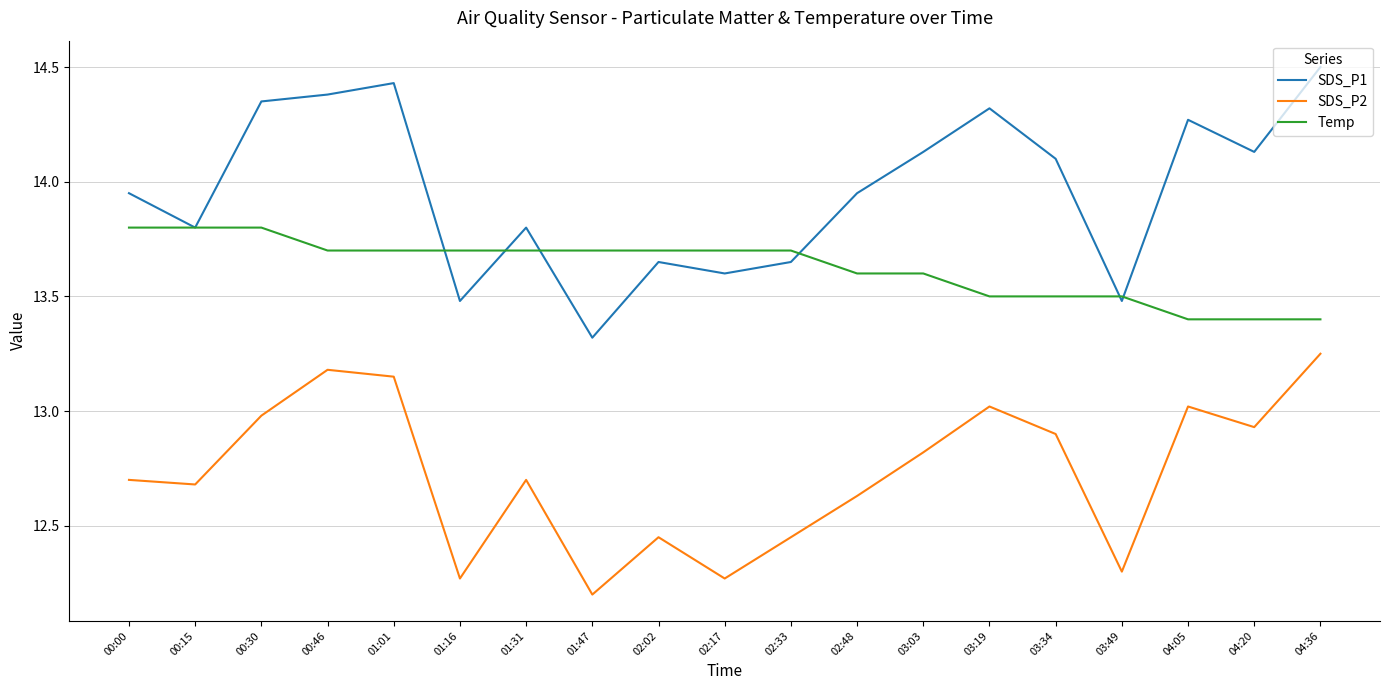

Which series changed the most between 01:31 and 02:17?

SDS_P2